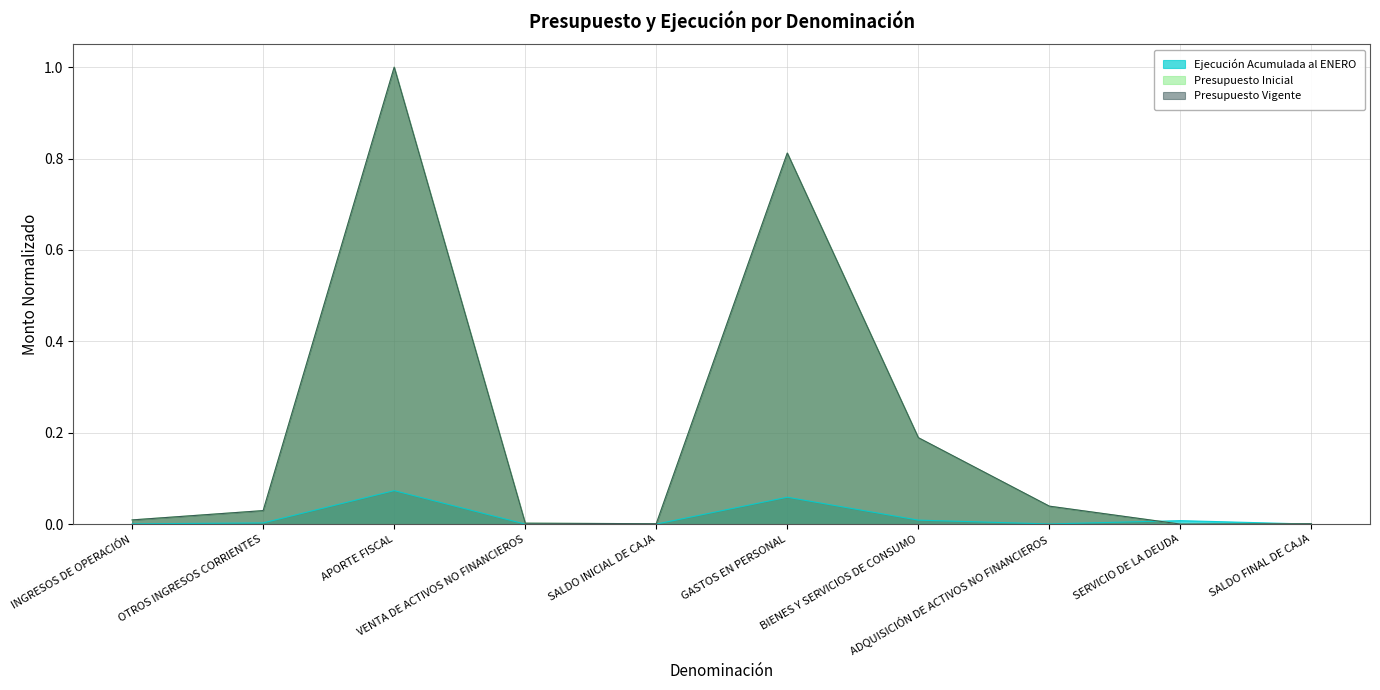

How many interior local valleys does the Presupuesto Inicial series have?

2